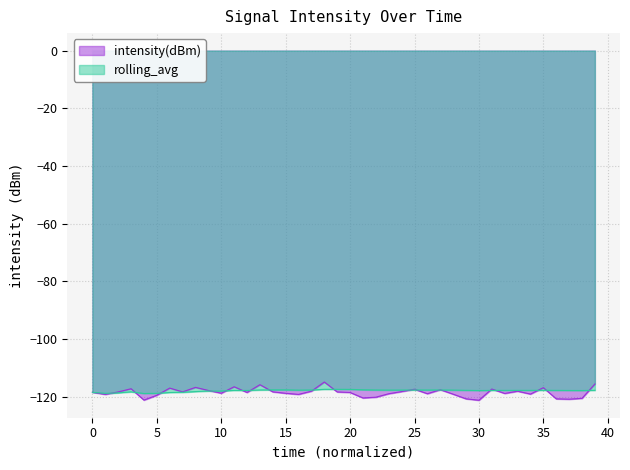

The value of intensity(dBm) at 5 is -119.4. True or false?

True